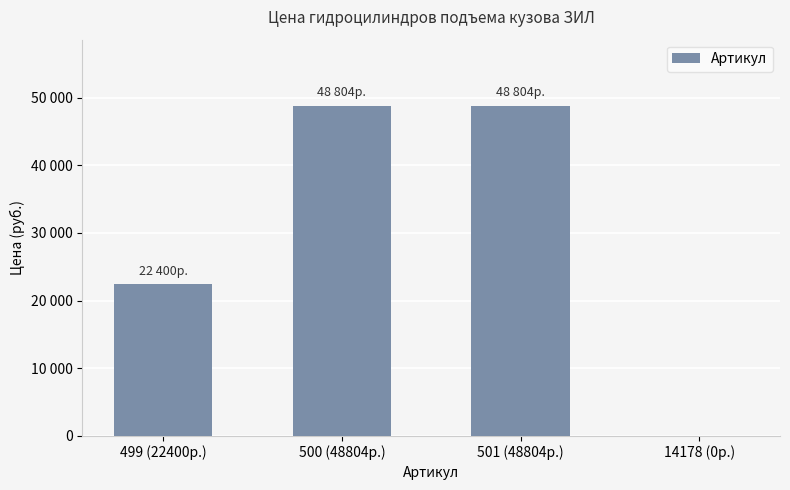

What is the label of the 1st bar from the right?

14178 (0р.)